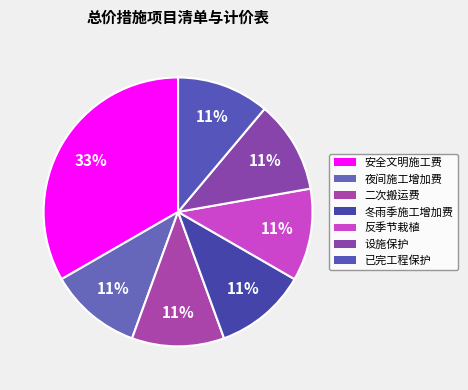

How many slices are in this pie chart?

7